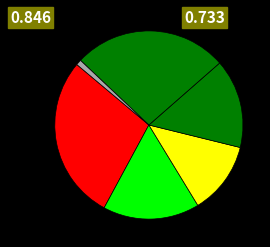

Count the number of slices in the pie.

6